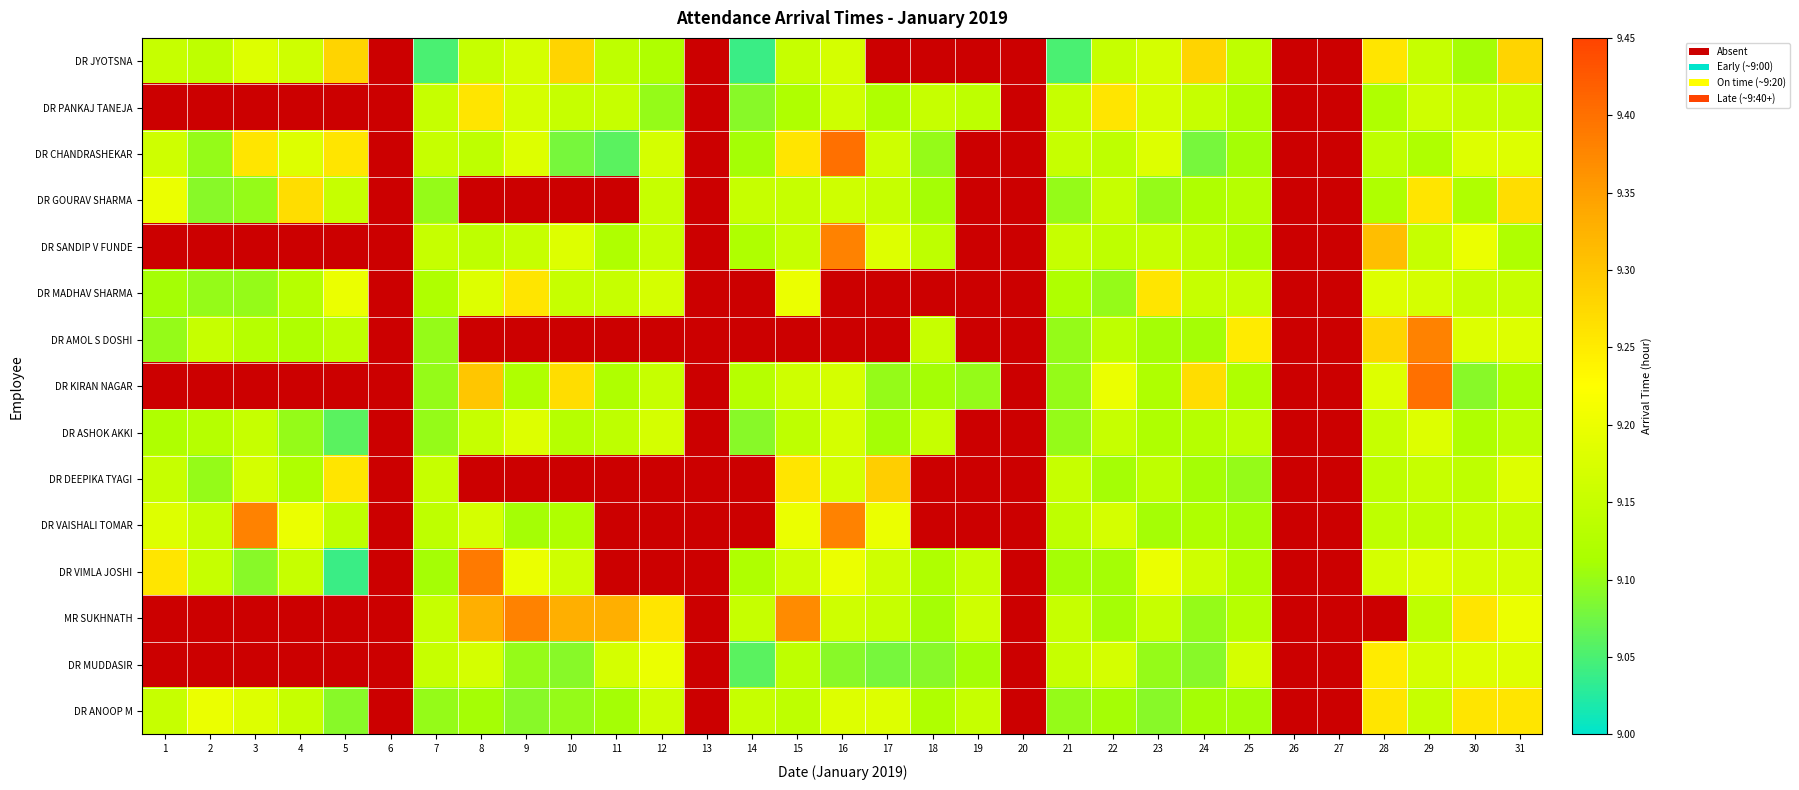

Which label corresponds to the largest value in the chart?

16